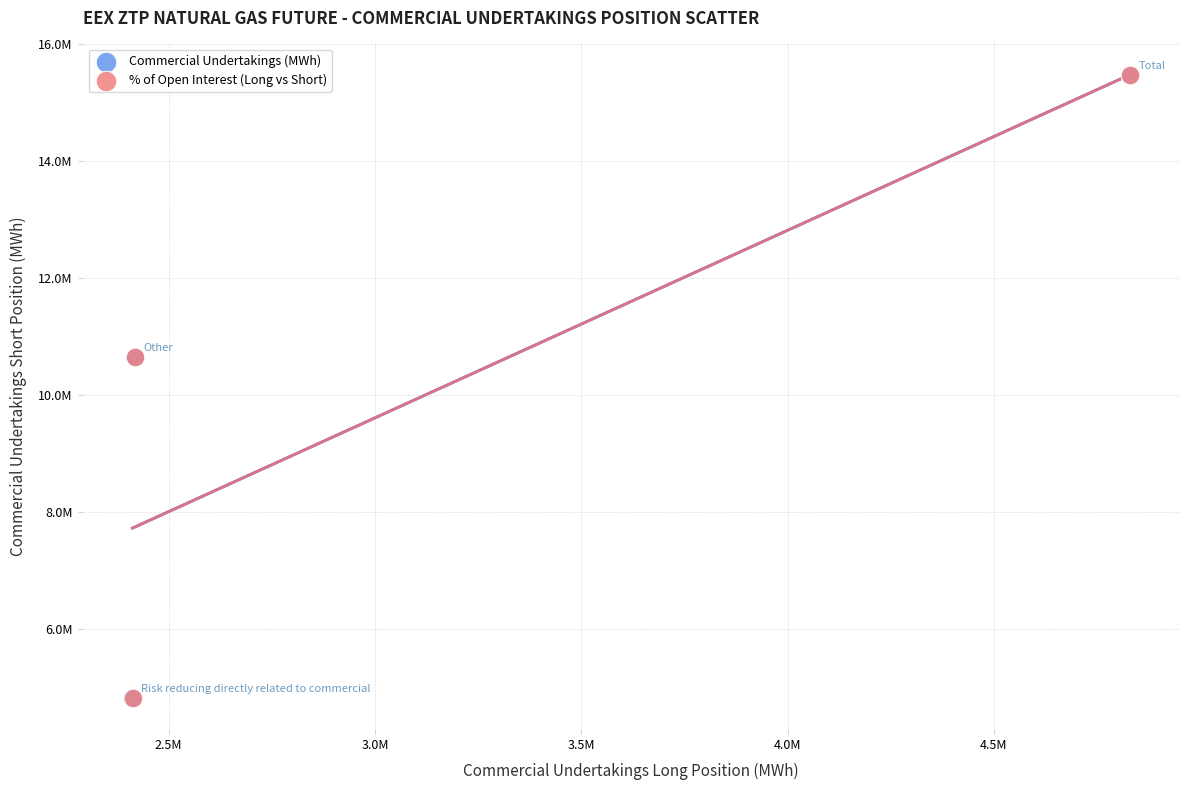

What are all the series names shown in the legend?

Commercial Undertakings (MWh), % of Open Interest (Long vs Short)